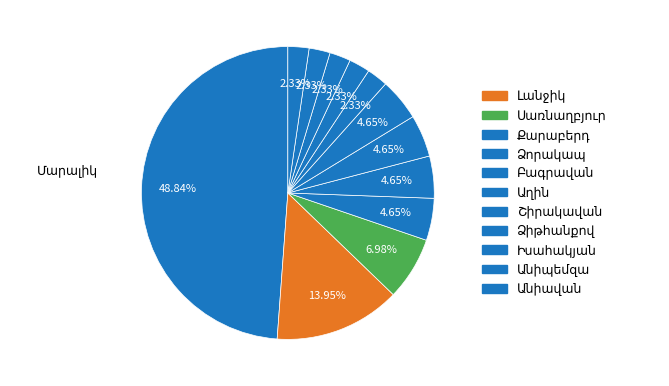

How many slices are in this pie chart?

12